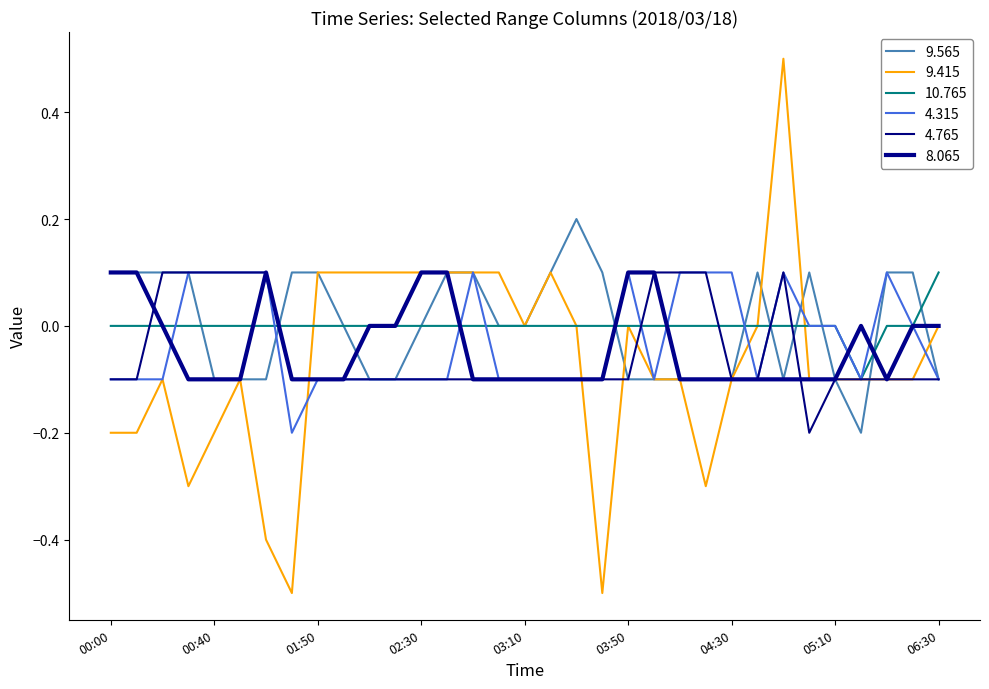

Does the chart have visible grid lines?

No